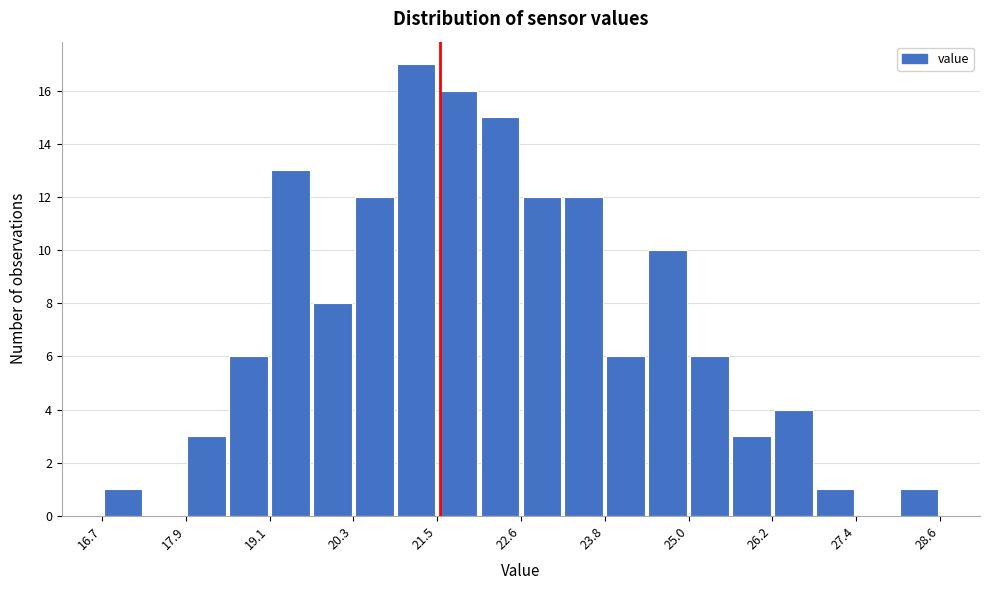

Read against the x-axis, roughly where is the centre of the tallest bar?

21.2